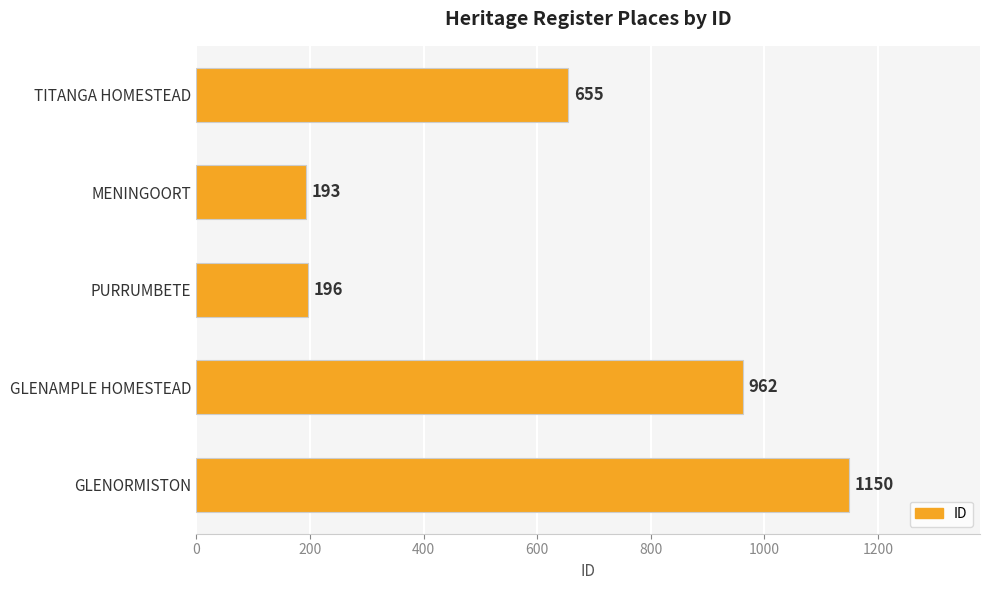

Reading top to bottom, extract all data points from this chart.

TITANGA HOMESTEAD=655	MENINGOORT=193	PURRUMBETE=196	GLENAMPLE HOMESTEAD=962	GLENORMISTON=1150